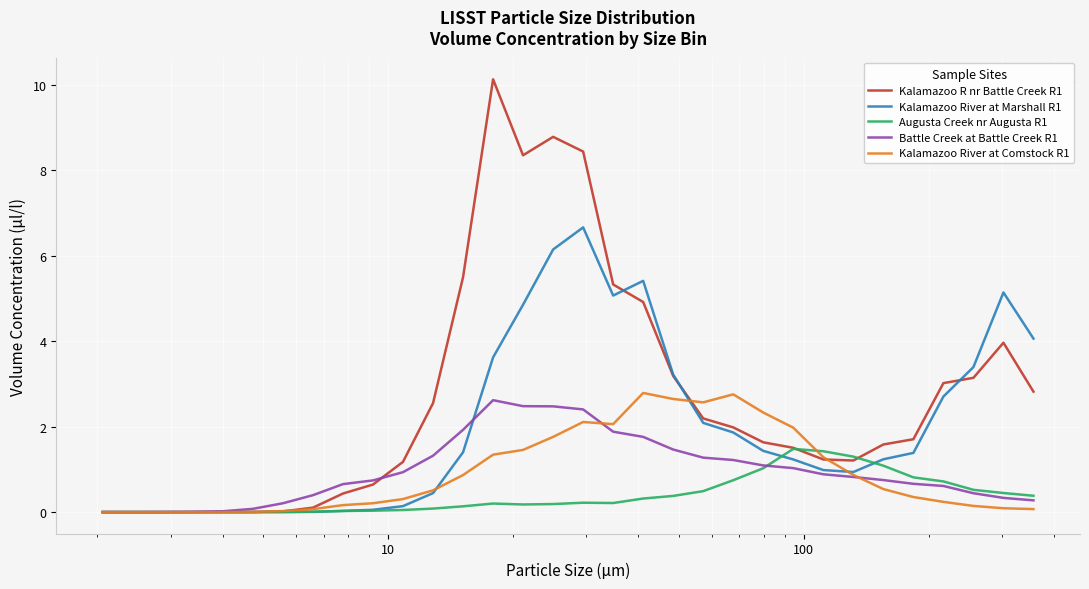

What is the maximum value shown in the chart?

10.1